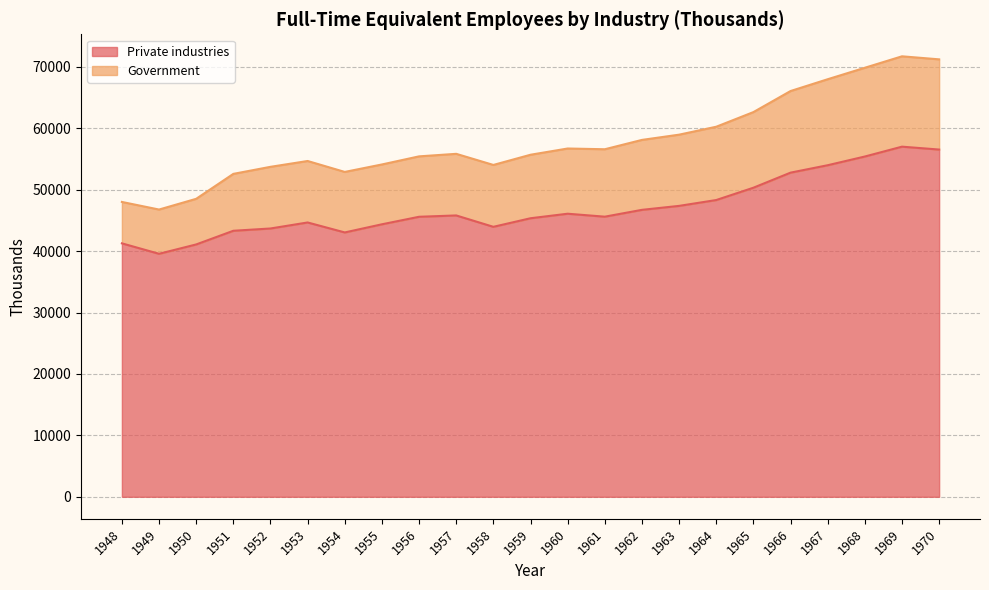

The Private industries series shows 41278 at 1948. True or false?

True